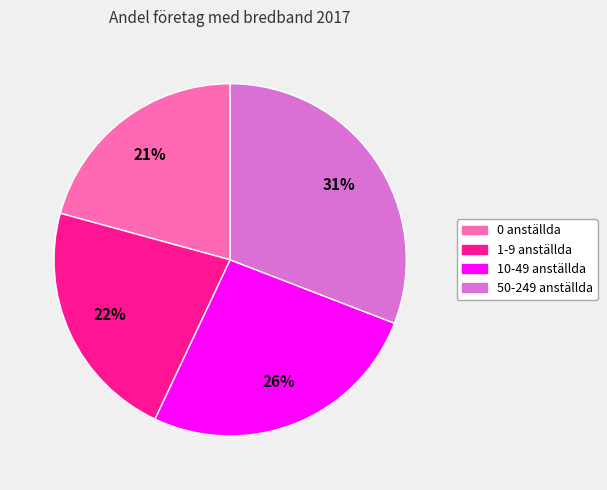

Does 10-49 anställda account for over 50% of the chart?

No